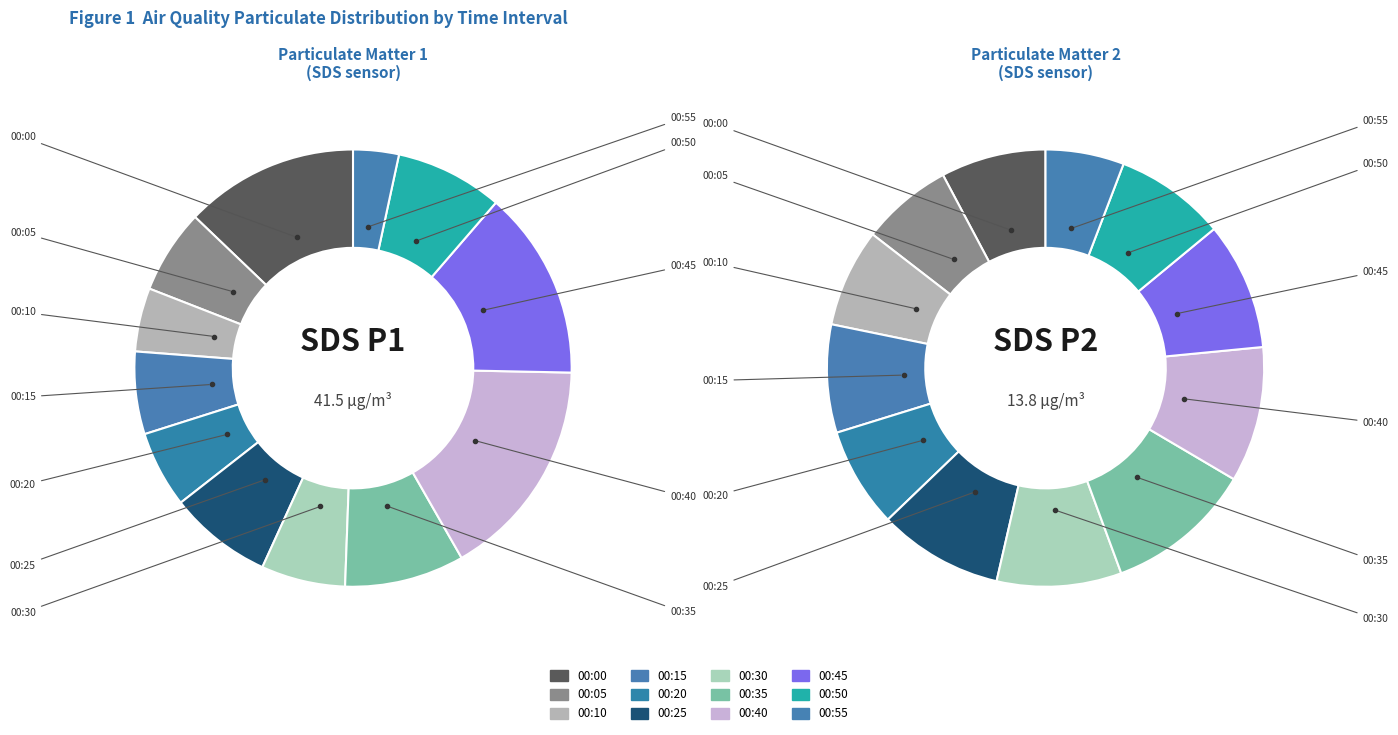

What is the difference between the highest and lowest values at 00:40?

5.4